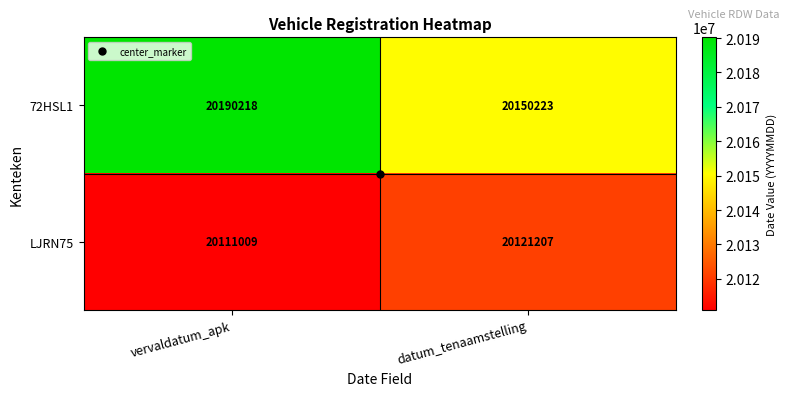

What is the total value across all series at datum_tenaamstelling?

40271430